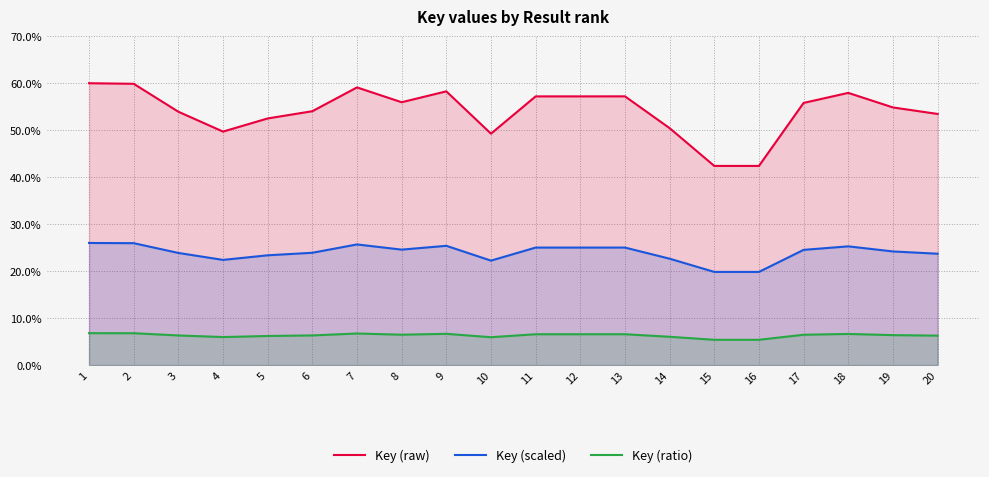

Which series has the widest spread of values?

Key (raw)